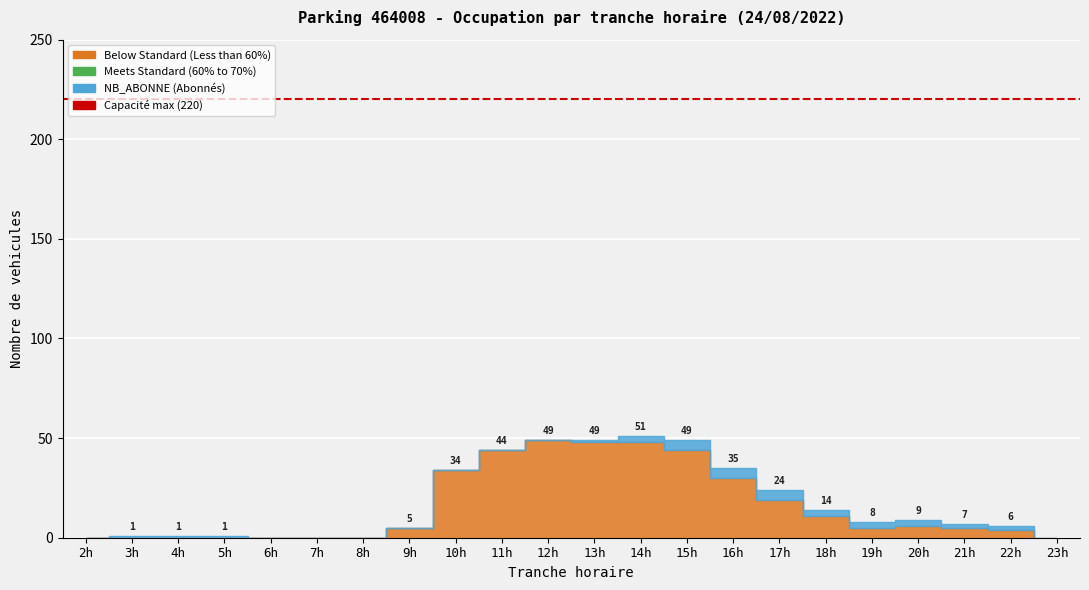

Where is the first local minimum for NB_HORAIRE?

19